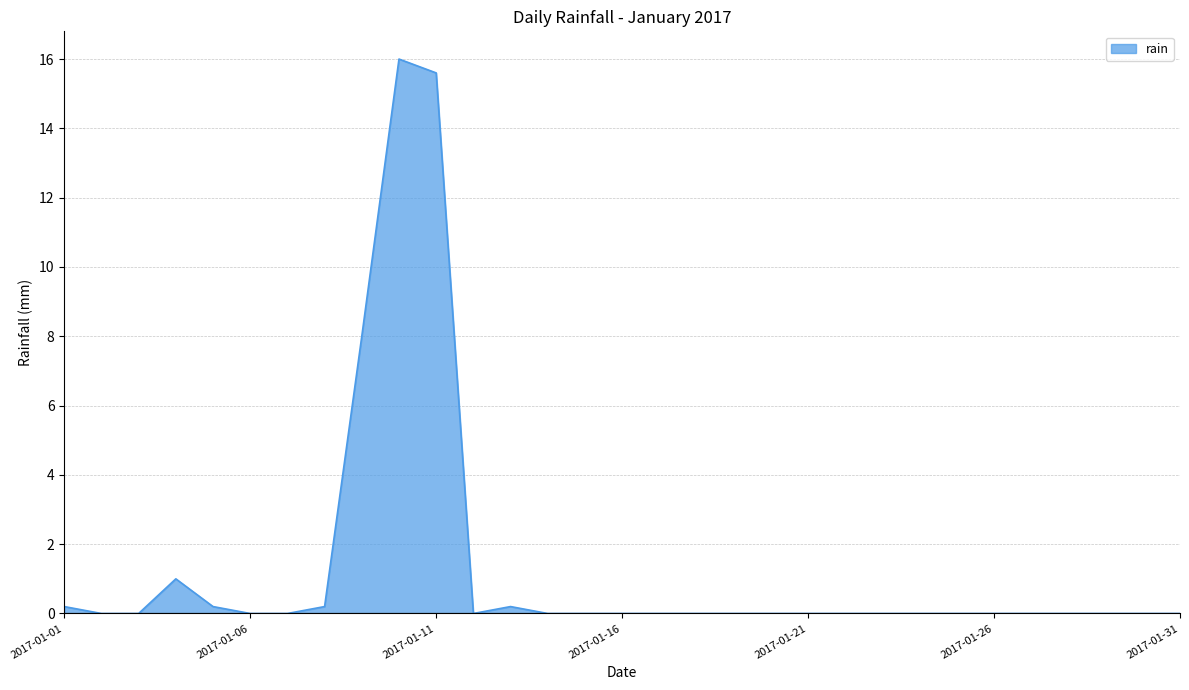

What is the maximum value shown in the chart?

16.0